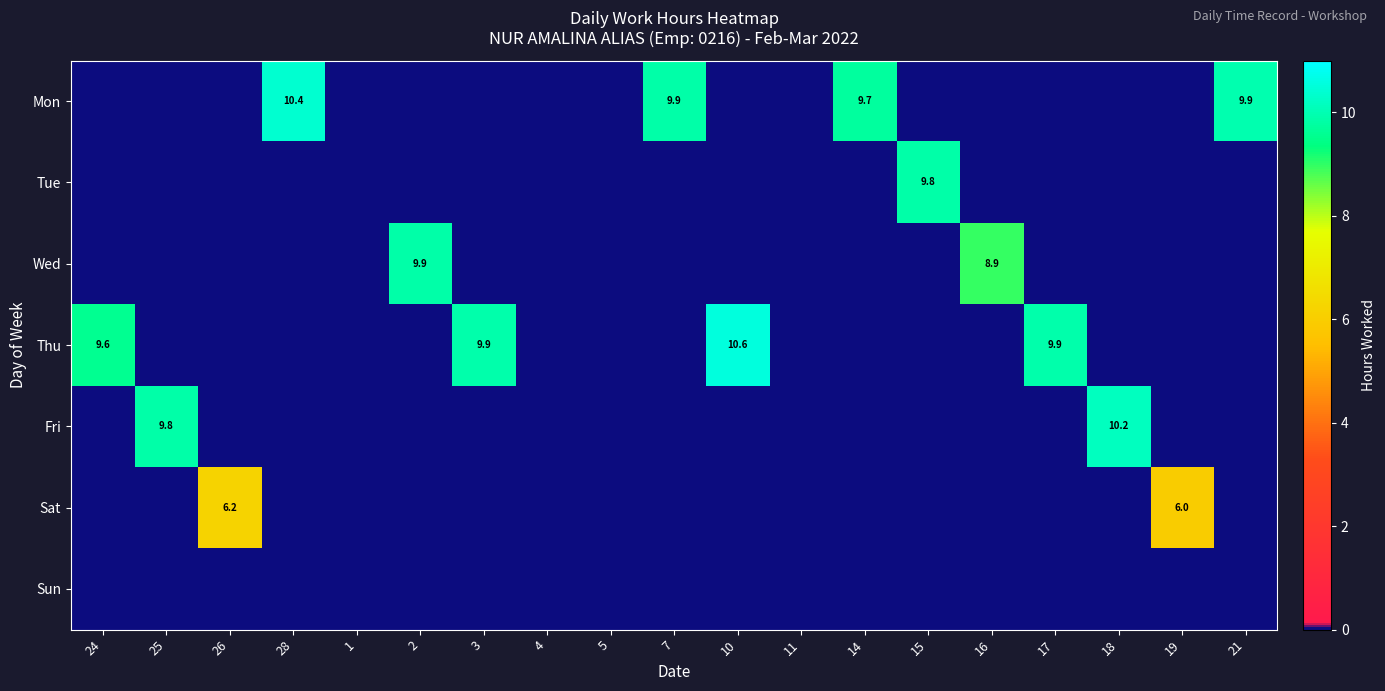

The value of Wed at 2 is 9.9. True or false?

True